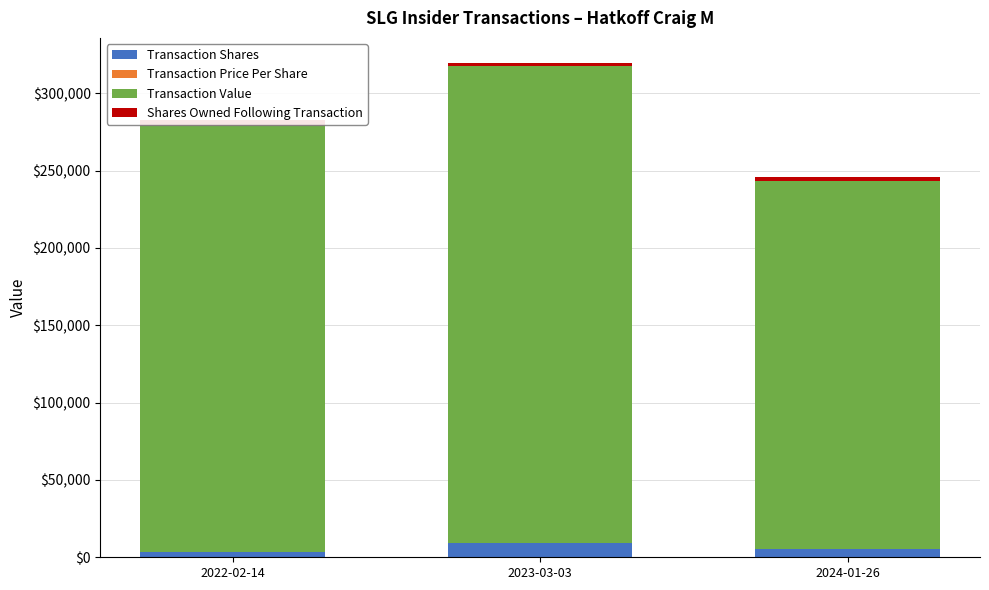

The value of Transaction Shares at 2024-01-26 is 5100.0. True or false?

True